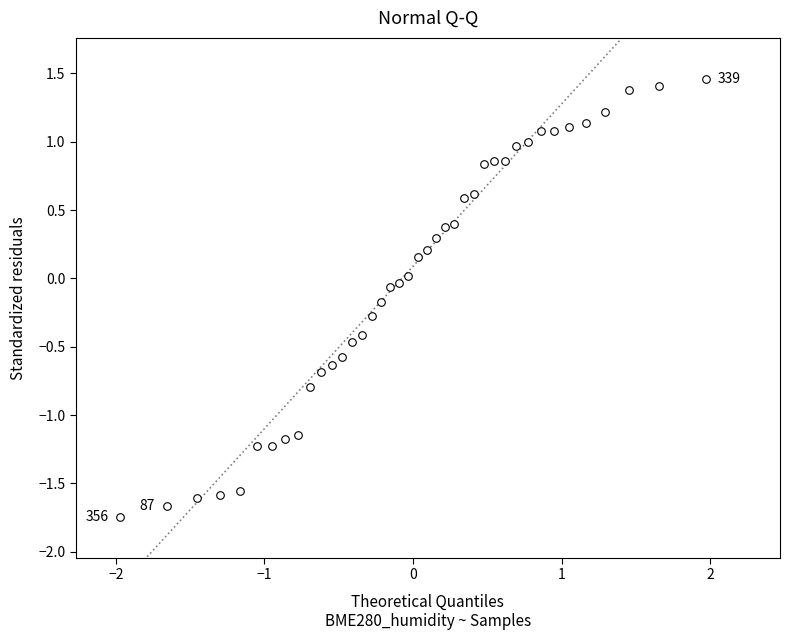

What is the range of Y values (max minus min)?

3.2